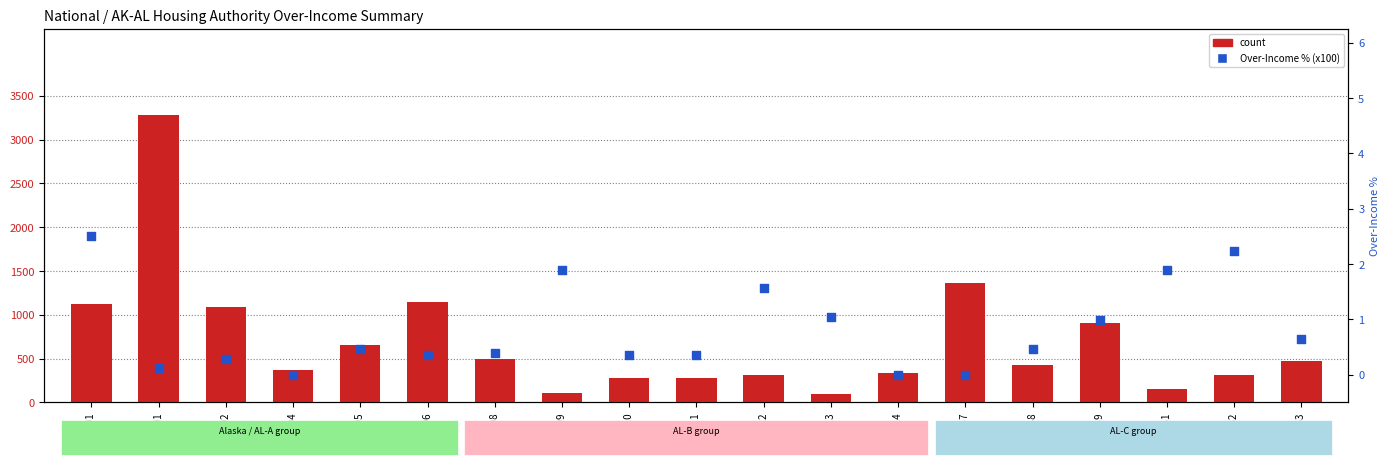

At which category is the sum across all series the highest?

AL001